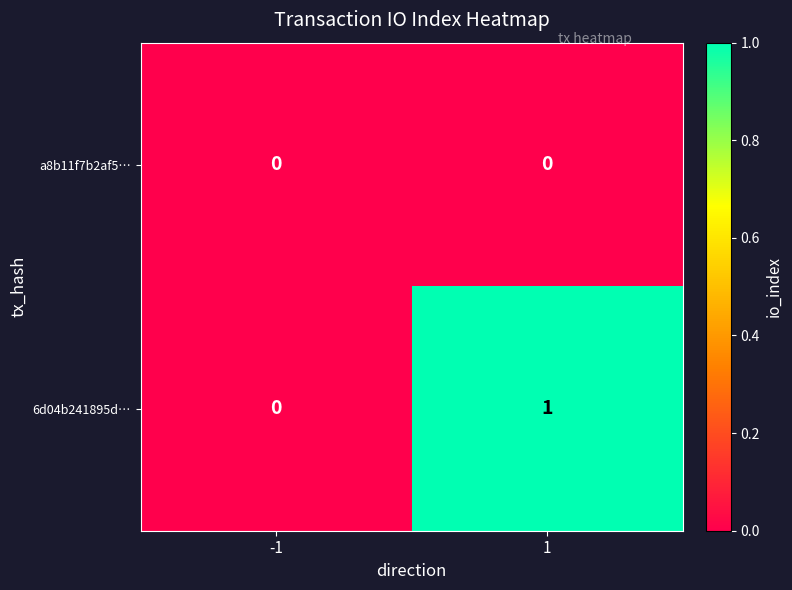

Which series has the largest total across all categories?

6d04b241895d…